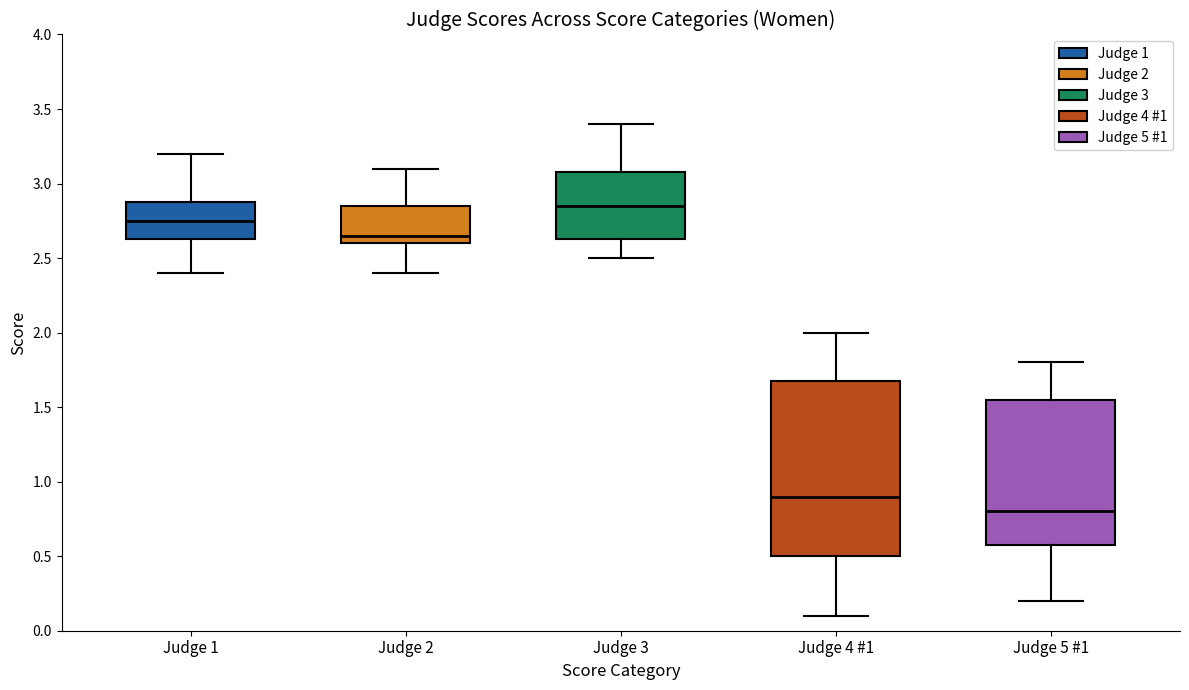

Which box's median line is the highest?

Judge 3